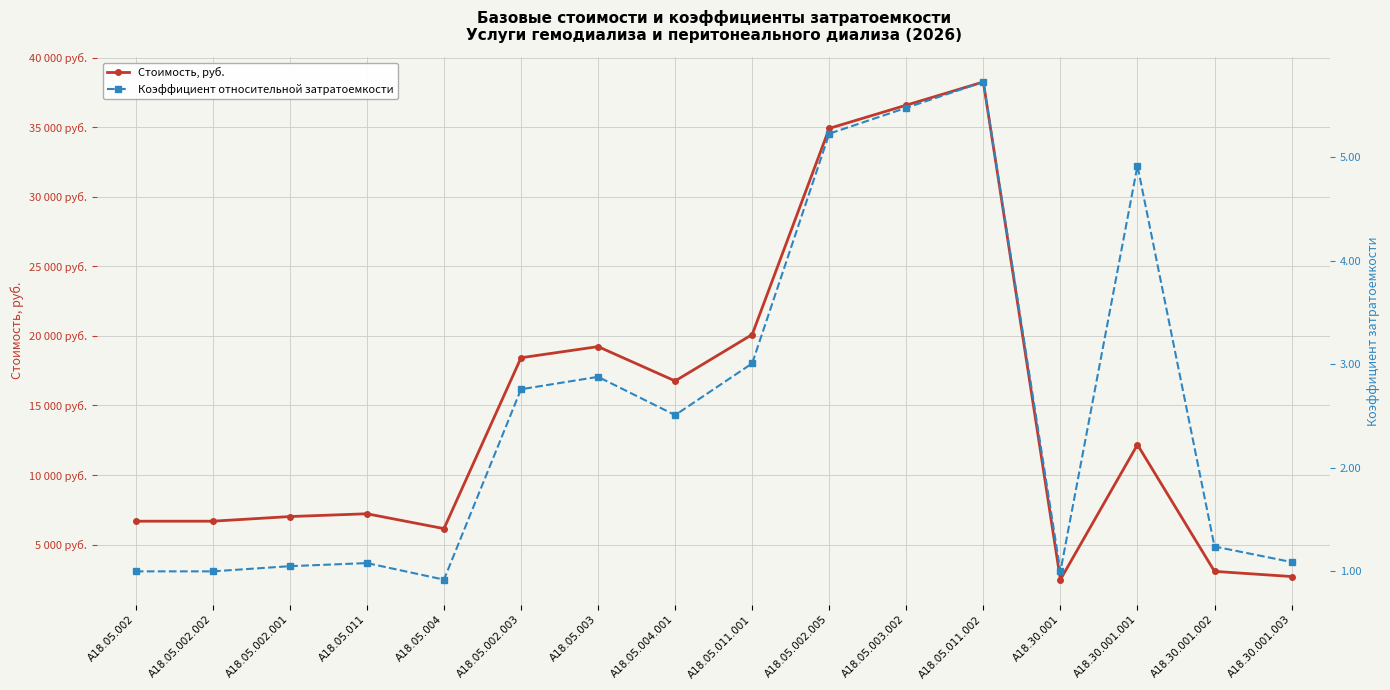

Where is the first local minimum for Коэффициент относительной затратоемкости?

А18.05.004